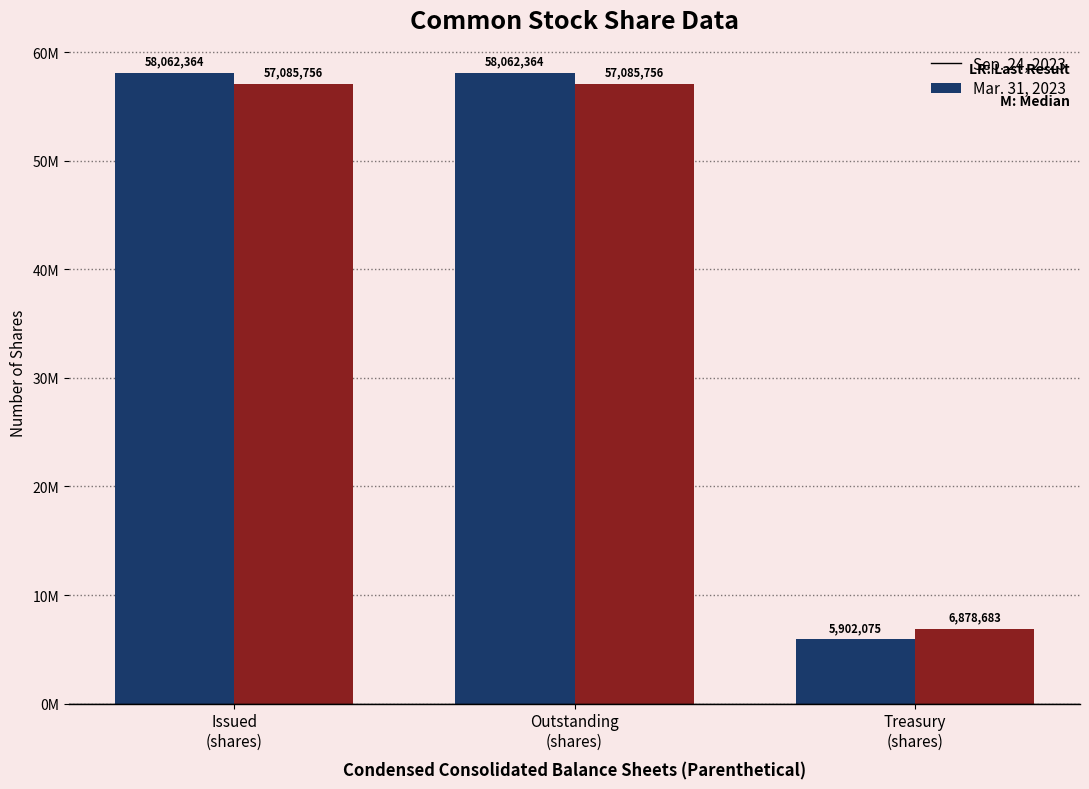

Is the value of Mar. 31, 2023 at Issued
(shares) greater than the value of Sep. 24, 2023 at Issued
(shares)?

No